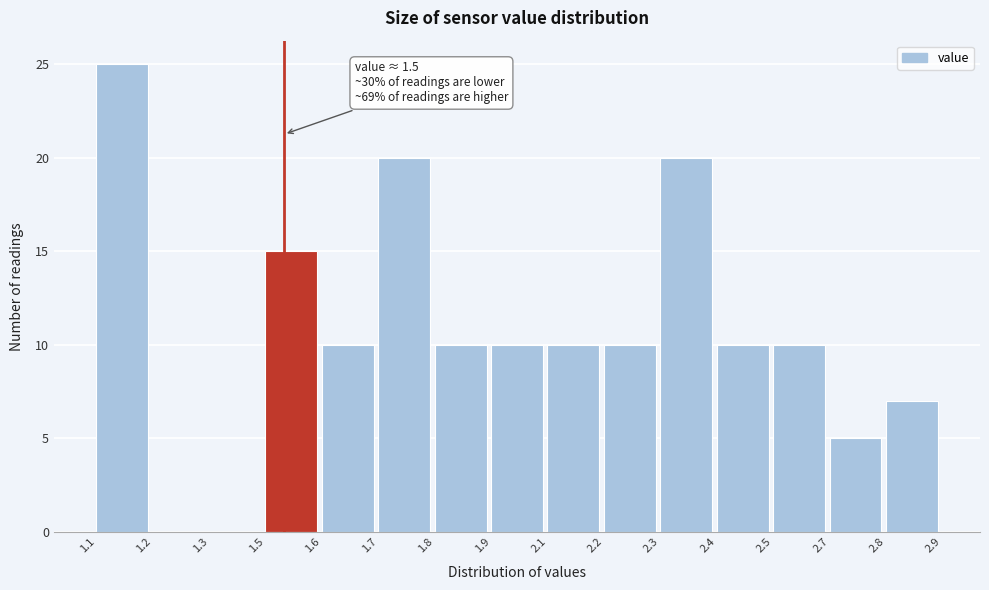

Reading left to right, what are all the values shown in this chart?

1.1=25	1.2=0	1.3=0	1.5=15	1.6=10	1.7=20	1.8=10	1.9=10	2.1=10	2.2=10	2.3=20	2.4=10	2.5=10	2.7=5	2.8=7